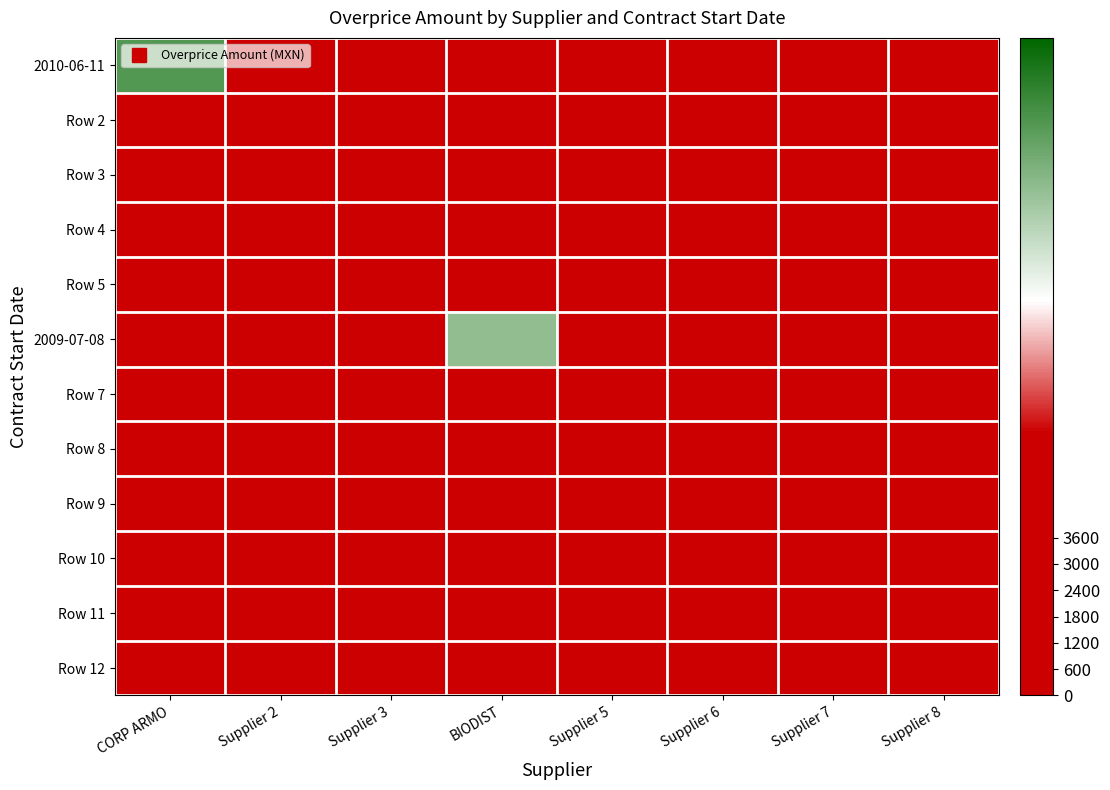

Which series has the largest range (max minus min)?

2010-06-11